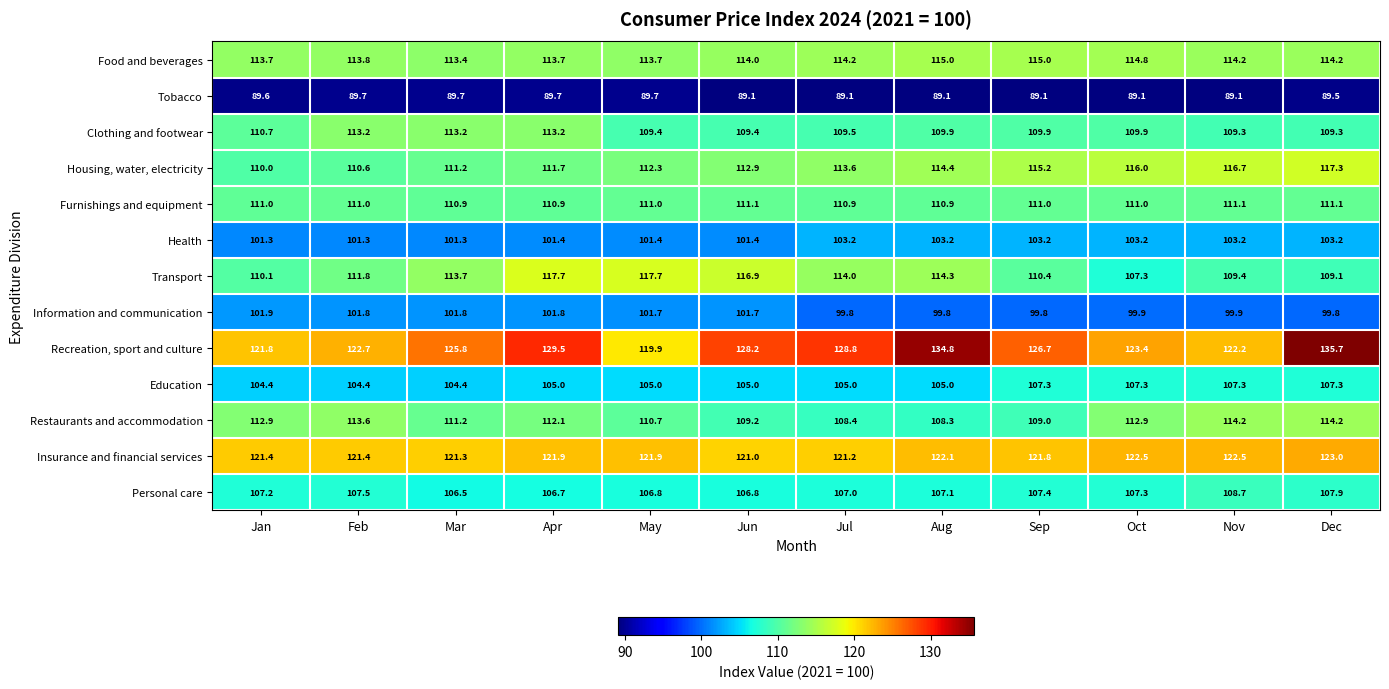

Between Jan and Feb, which series saw the biggest shift?

Clothing and footwear